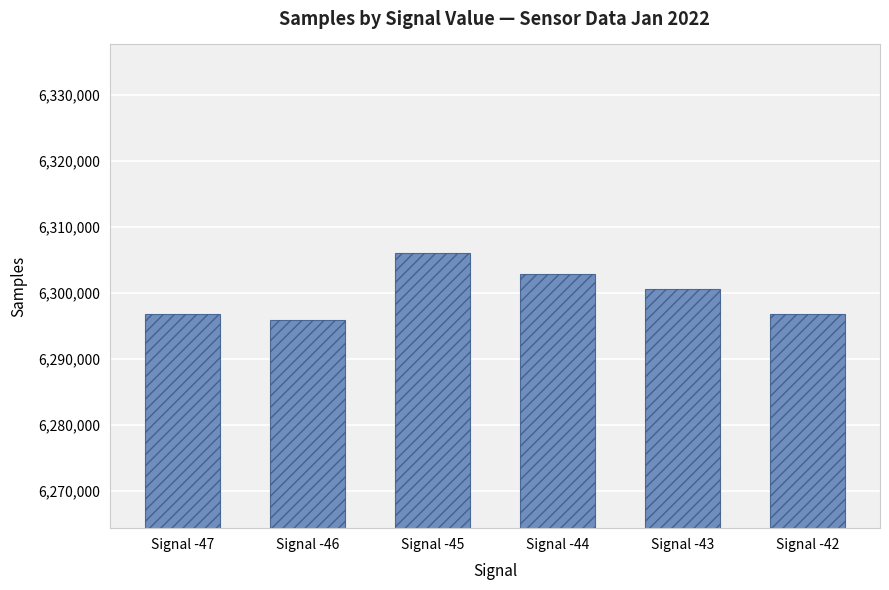

What is the change in value from Signal -46 to Signal -44?

+6970